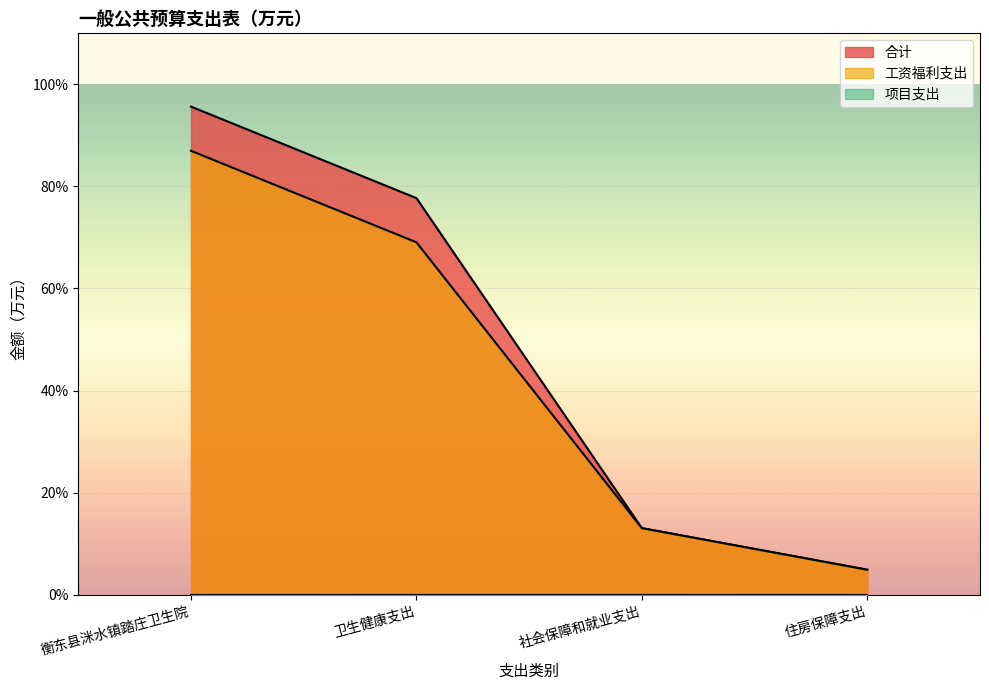

How many data points in 工资福利支出 are less than 69?

2